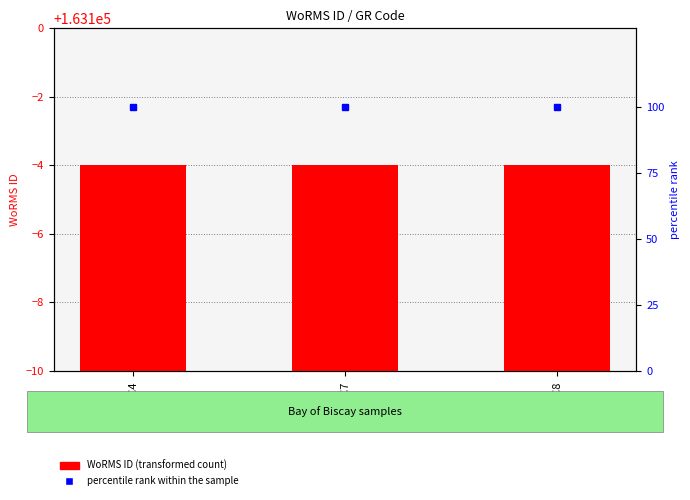

Rank the series by their average value, from highest to lowest.

WoRMS ID (transformed count), percentile rank within the sample